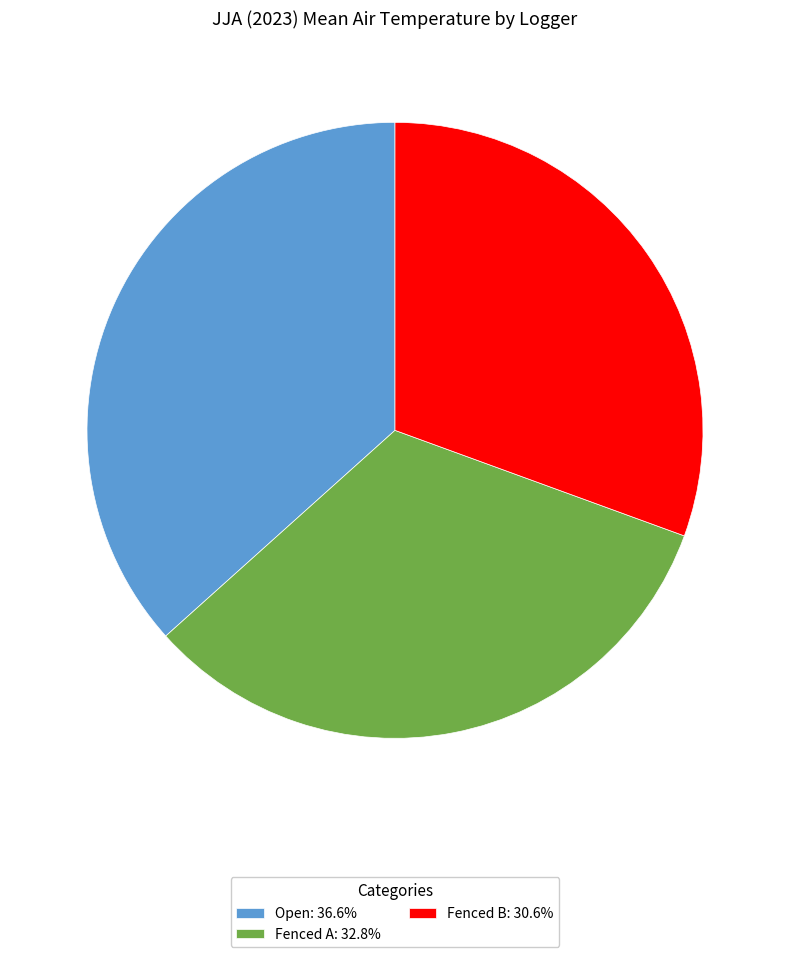

Which has a higher value, Fenced A or Fenced B?

Fenced A